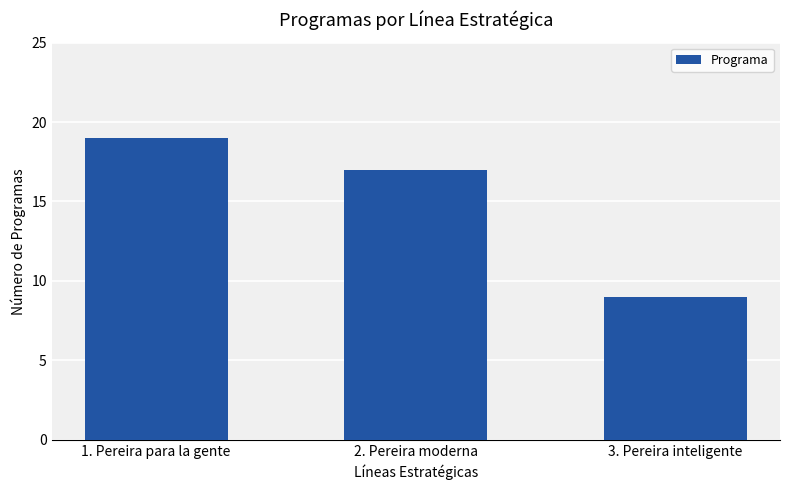

List the labels in order of value, smallest first.

3. Pereira inteligente, 2. Pereira moderna, 1. Pereira para la gente